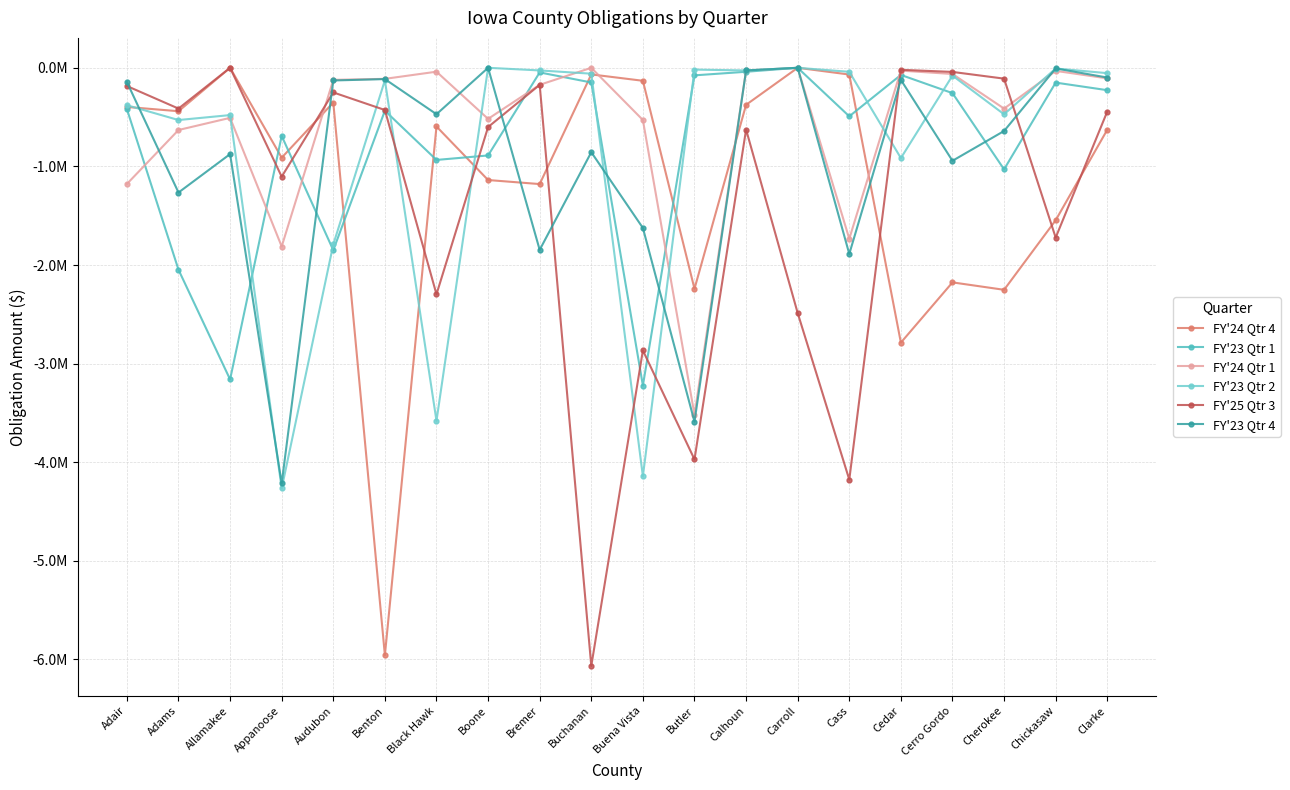

What is the sum of all FY'23 Qtr 1 values?

-16187558.5